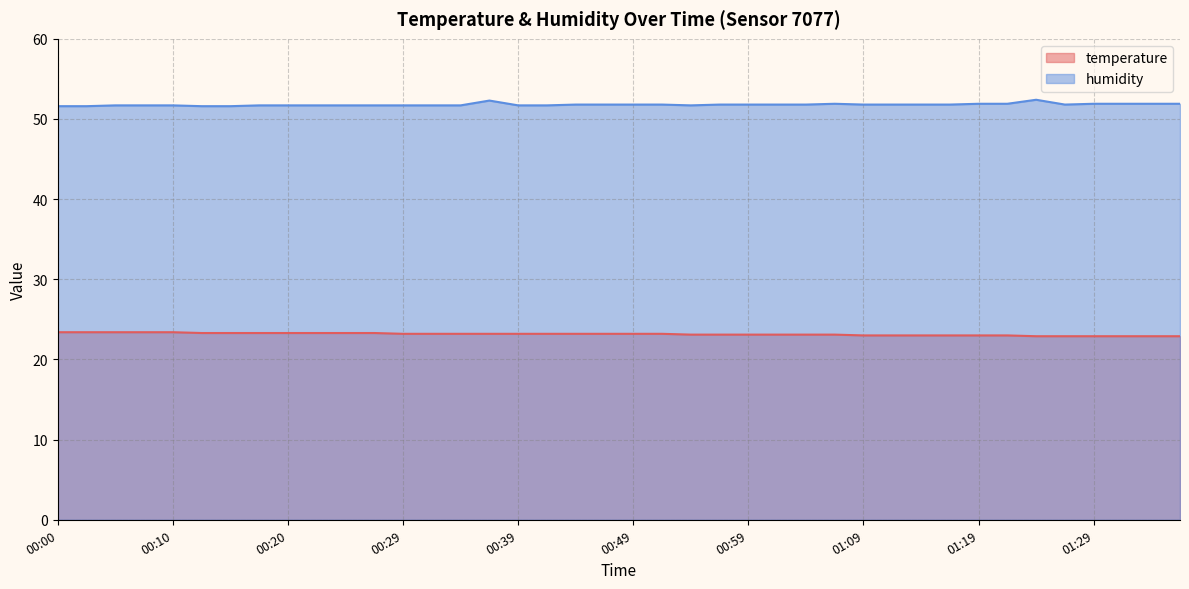

What is the total value across all series at 01:29?

74.8